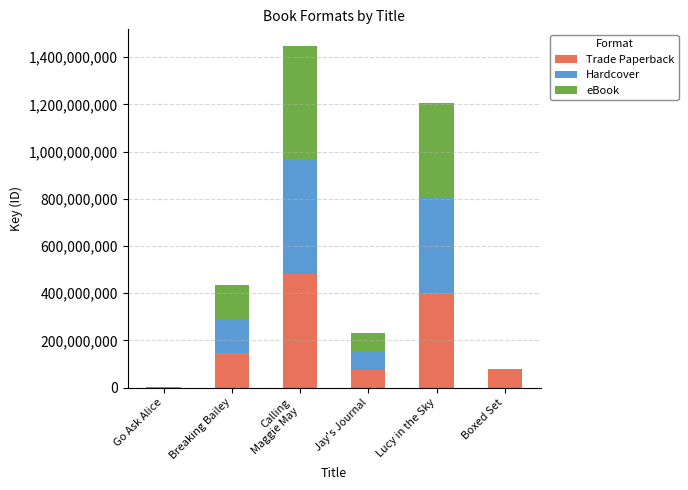

At which label is Trade Paperback closest to 241127396?

Breaking Bailey